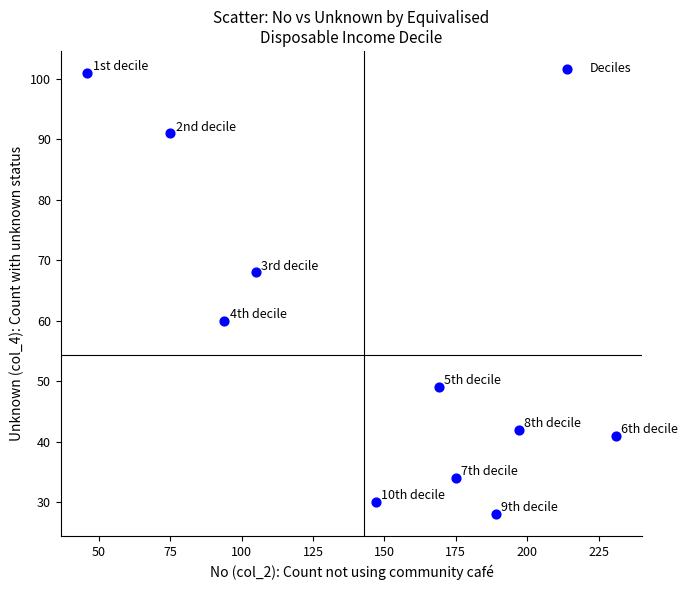

What is the range of X values (max minus min)?

185